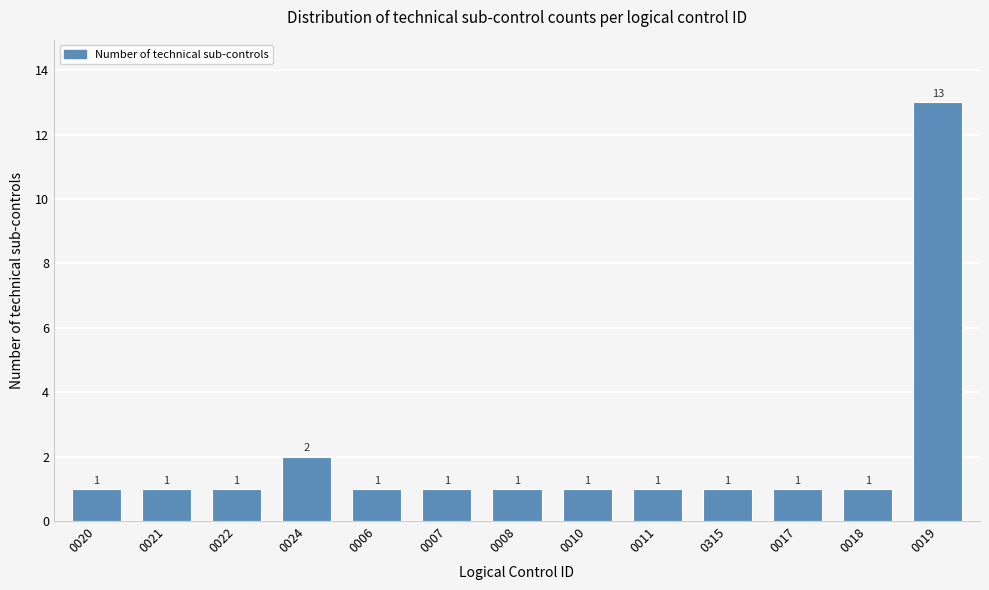

Reading right to left, extract all data points from this chart.

0019=13	0018=1	0017=1	0315=1	0011=1	0010=1	0008=1	0007=1	0006=1	0024=2	0022=1	0021=1	0020=1